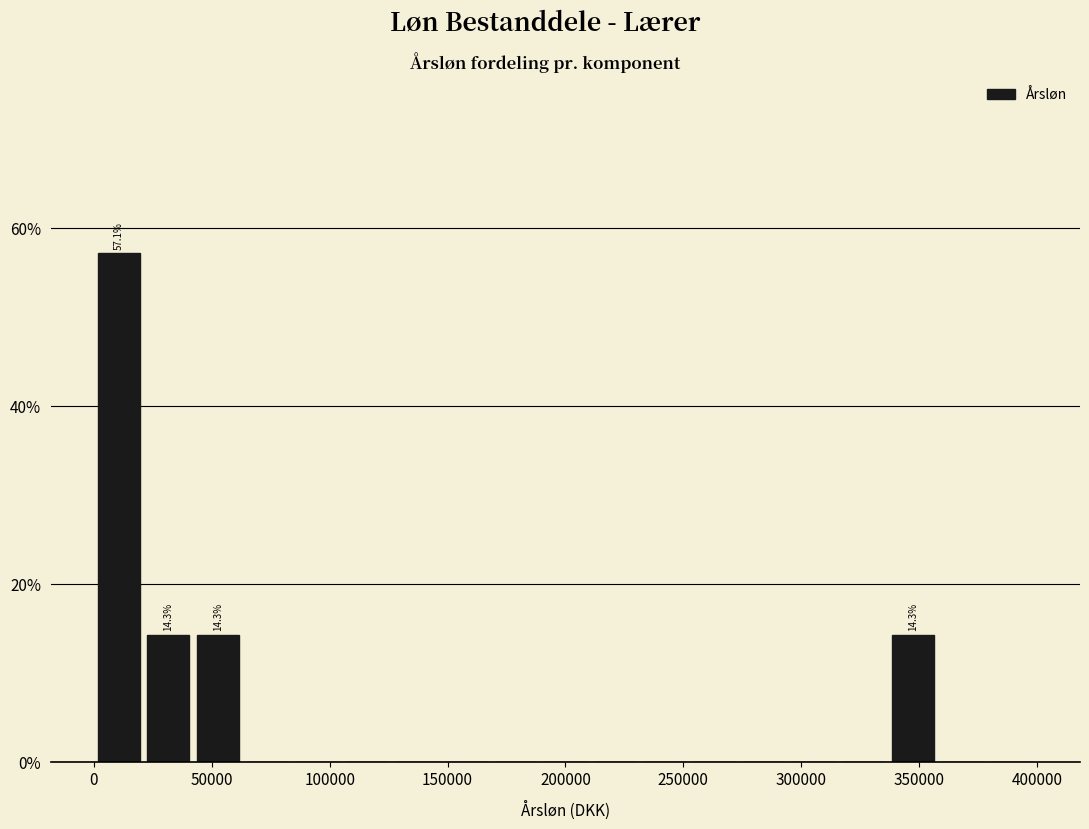

Over which range of the x-axis is the bar tallest?

0 to 20000